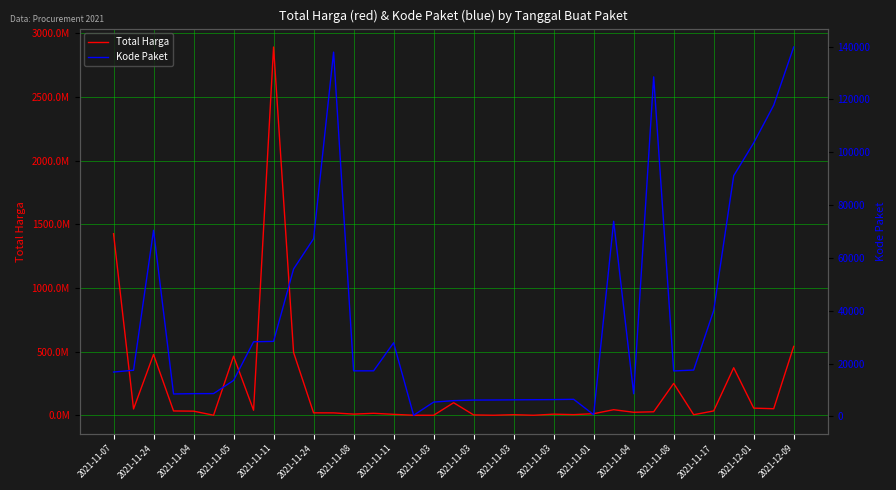

What is the sum of the Total Harga values at 2021-11-24 and 2021-11-08?

57131280